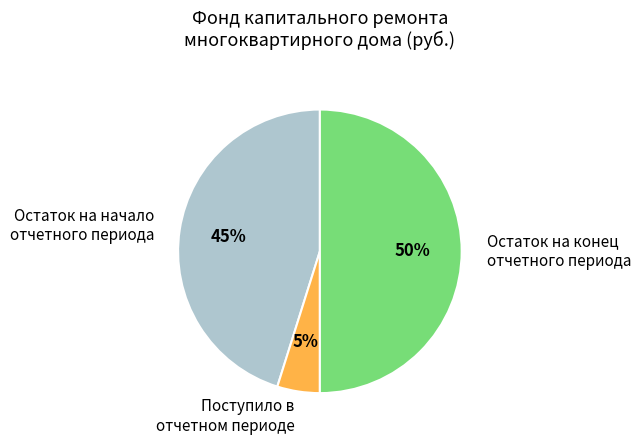

To the nearest percent, what is the difference between the Остаток на начало отчетного периода and Остаток на конец отчетного периода slice percentages?

5%